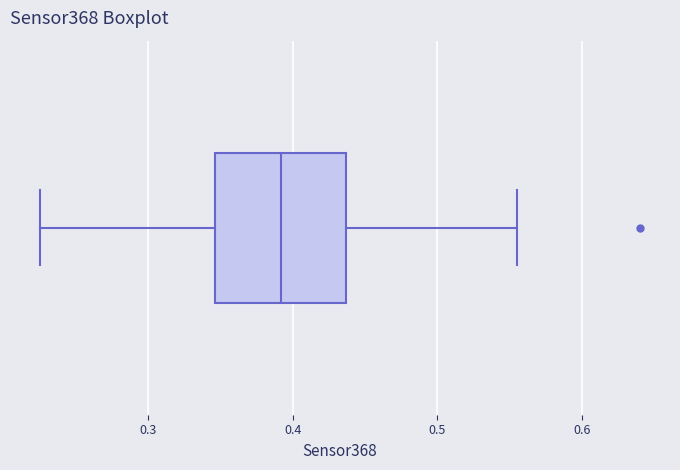

Read this box plot against the x-axis: the position of the median line, the range covered by the box, and the ends of both whiskers. The values are not printed on the chart, so give them approximately, as read against the axis.

median 0.39, box 0.35 to 0.44, whiskers 0.23 to 0.56